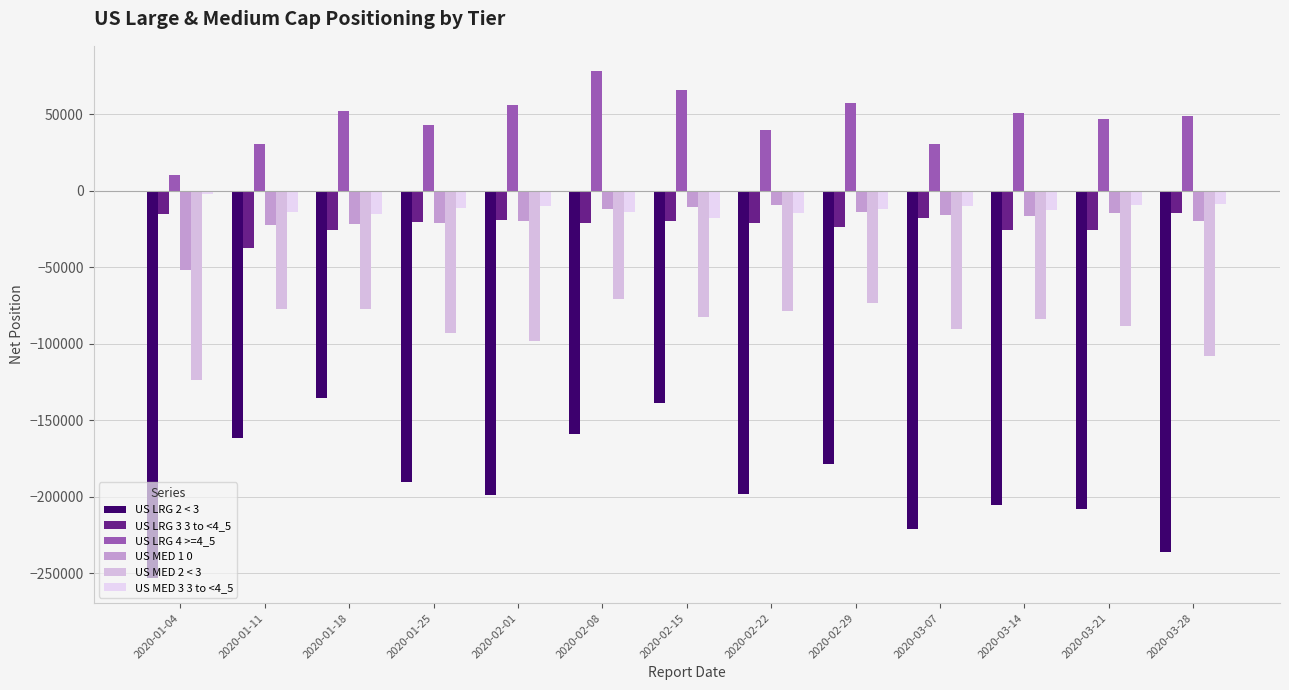

How many bars are there in total?

78